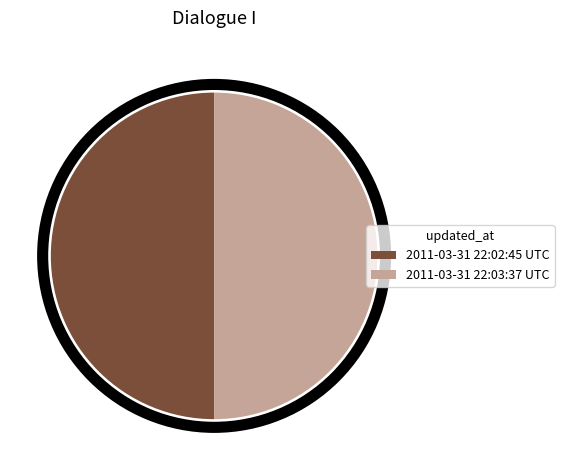

Combined, do 2011-03-31 22:02:45 UTC and 2011-03-31 22:03:37 UTC account for over 50%?

Yes